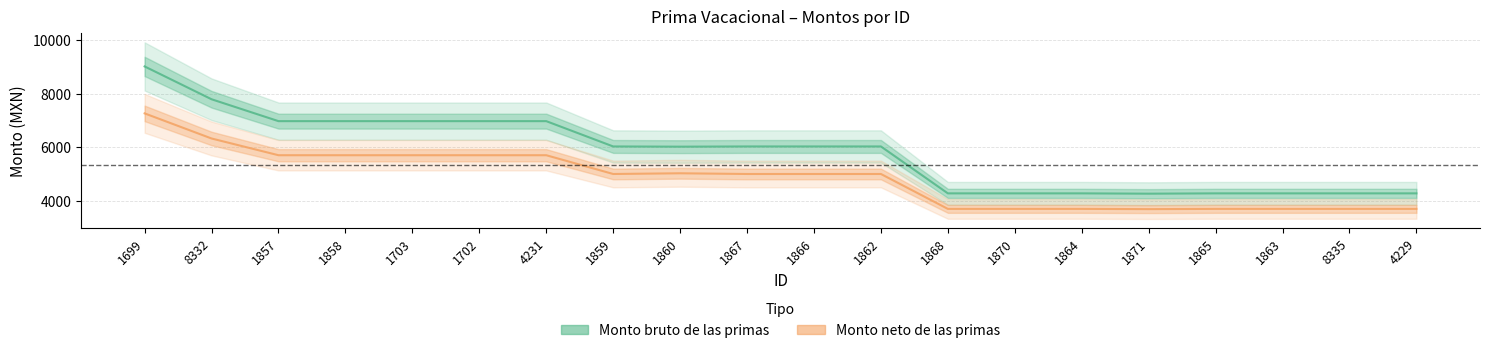

What is the minimum value for Monto bruto de las primas?

4263.0